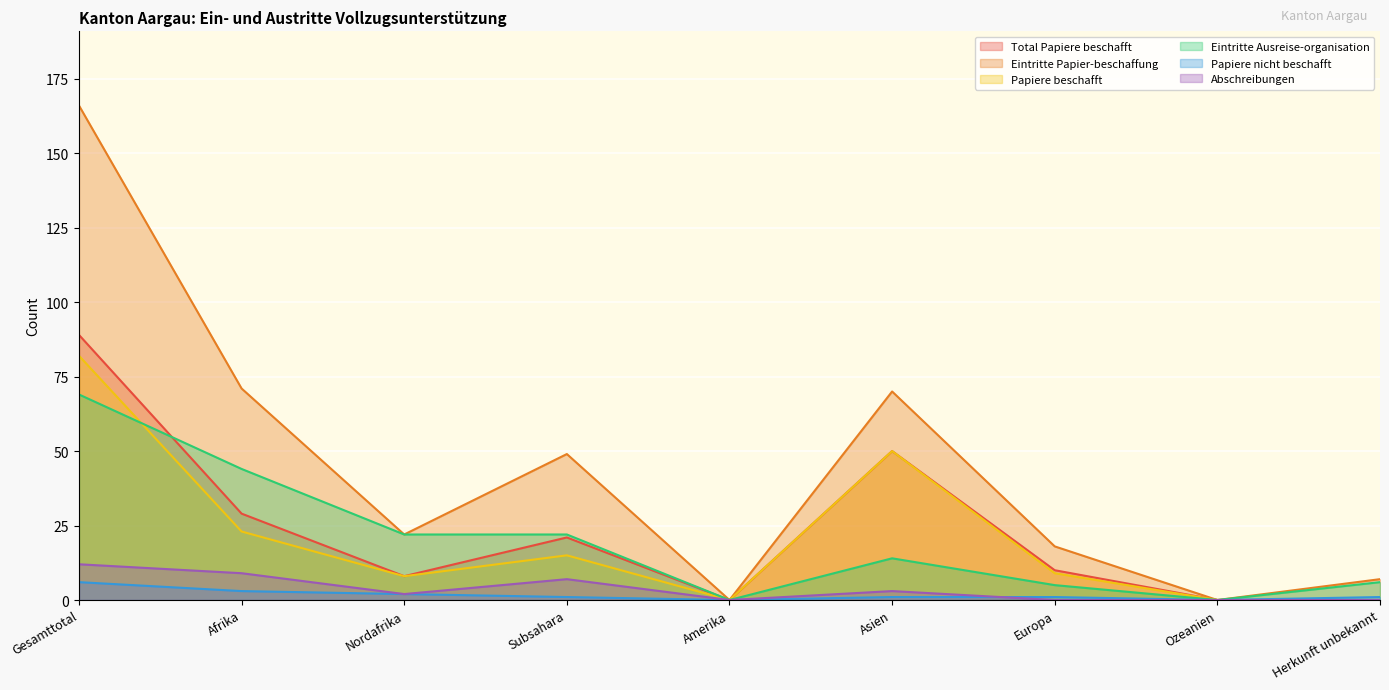

What is the value of the Eintritte Papier-beschaffung point at the 9th from the left?

7